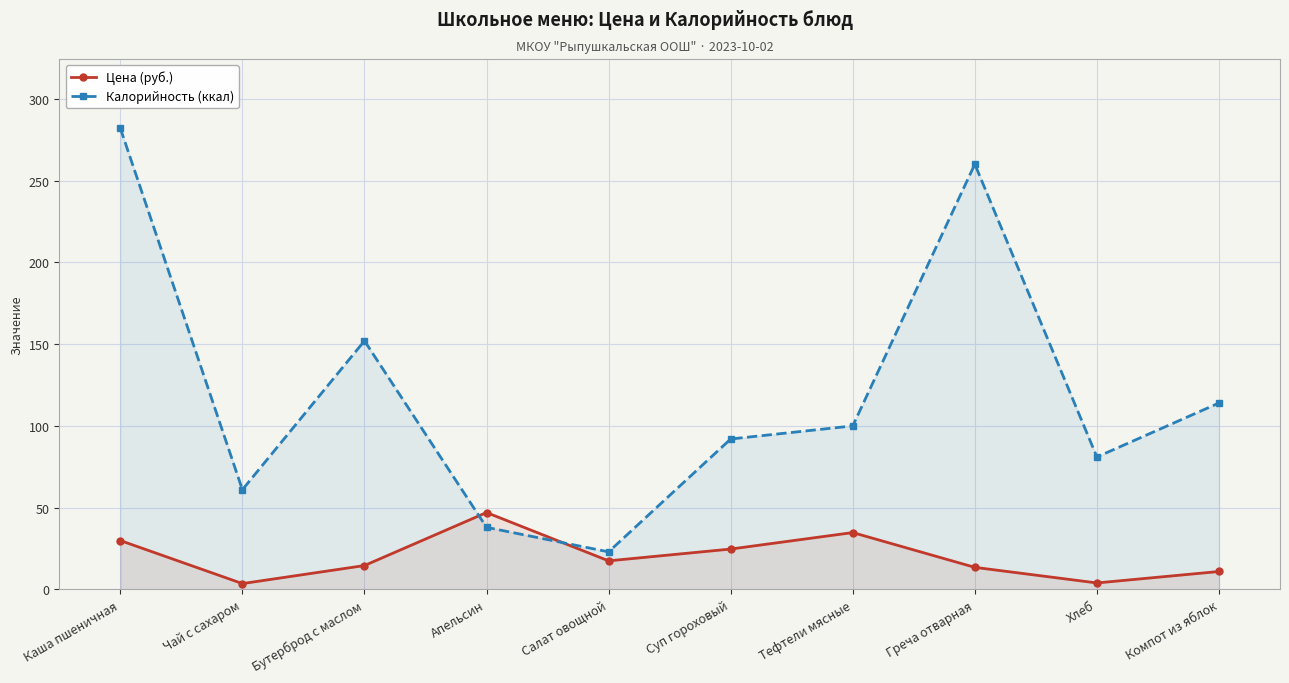

Is the value of Цена (руб.) at Апельсин greater than the value of Калорийность (ккал) at Чай с сахаром?

No